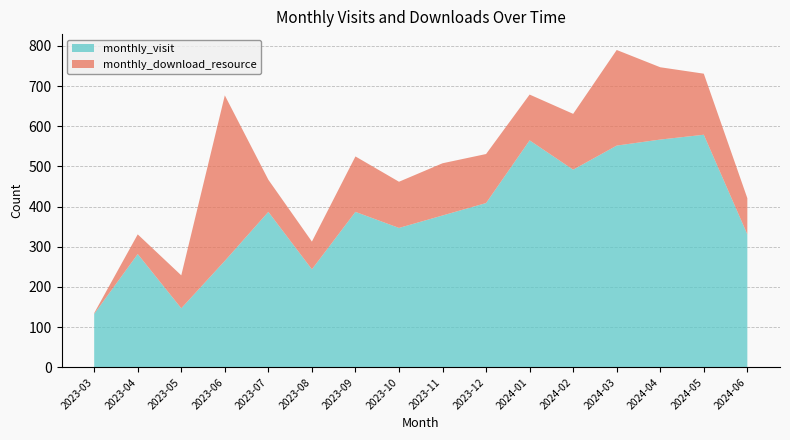

Reading right to left, transcribe all the data shown in this chart.

monthly_visit: 331	579	567	552	492	565	409	378	347	387	244	387	265	147	282	133
monthly_download_resource: 90	152	180	238	139	114	122	130	115	138	69	80	412	82	49	2